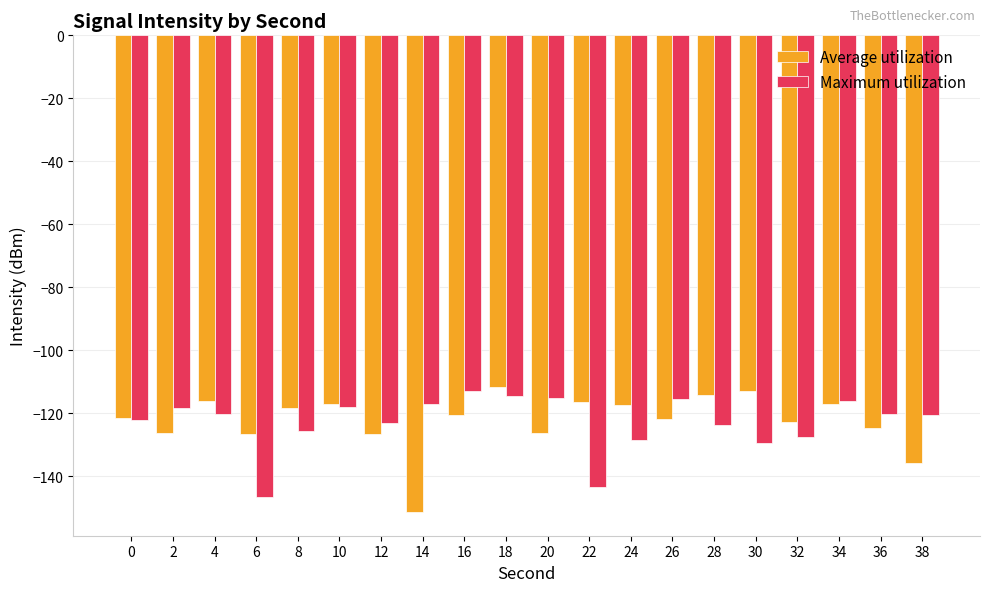

What is the minimum value for Average utilization?

-151.3